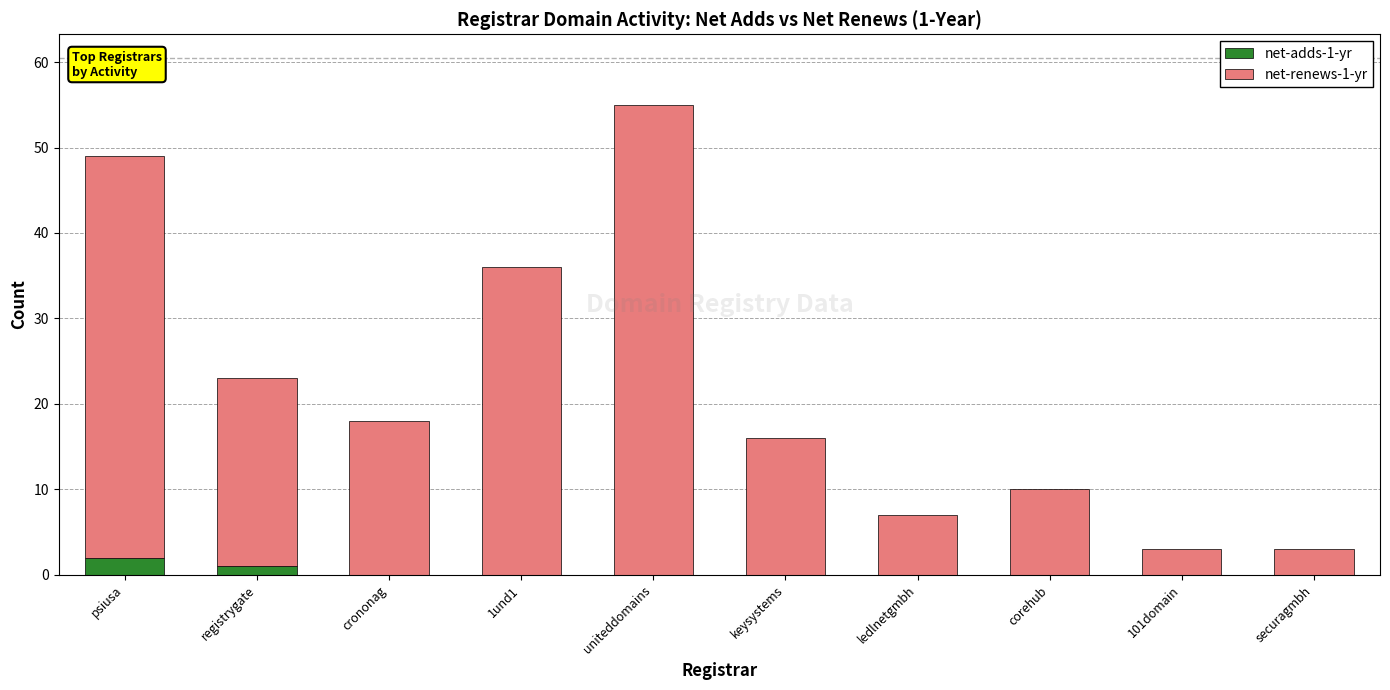

Reading left to right, list the values for the net-adds-1-yr series.

psiusa=2	registrygate=1	crononag=0	1und1=0	uniteddomains=0	keysystems=0	ledlnetgmbh=0	corehub=0	101domain=0	securagmbh=0